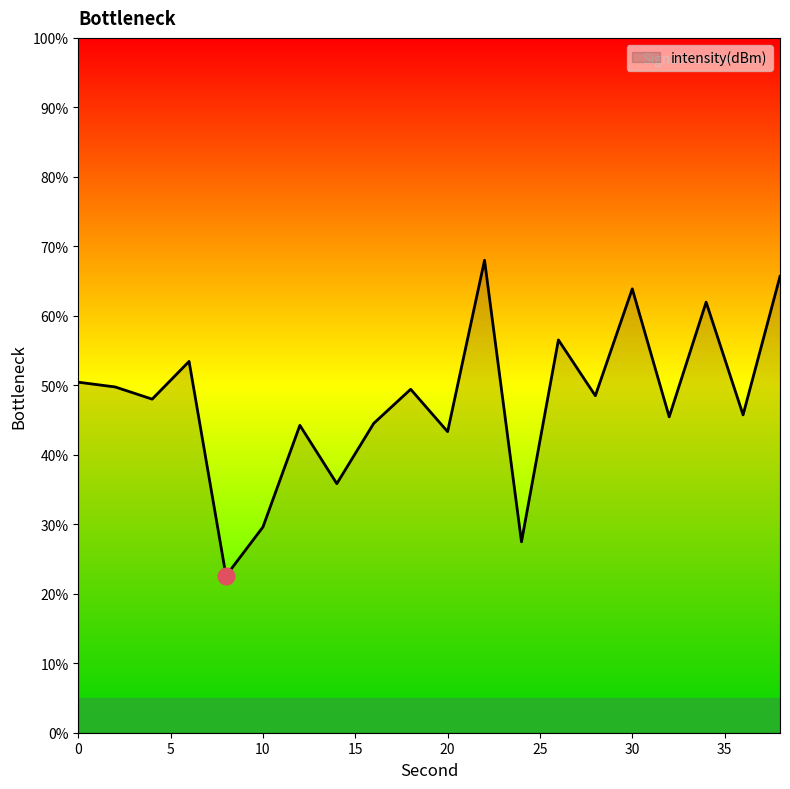

What is the difference between the maximum and minimum values?

45.4